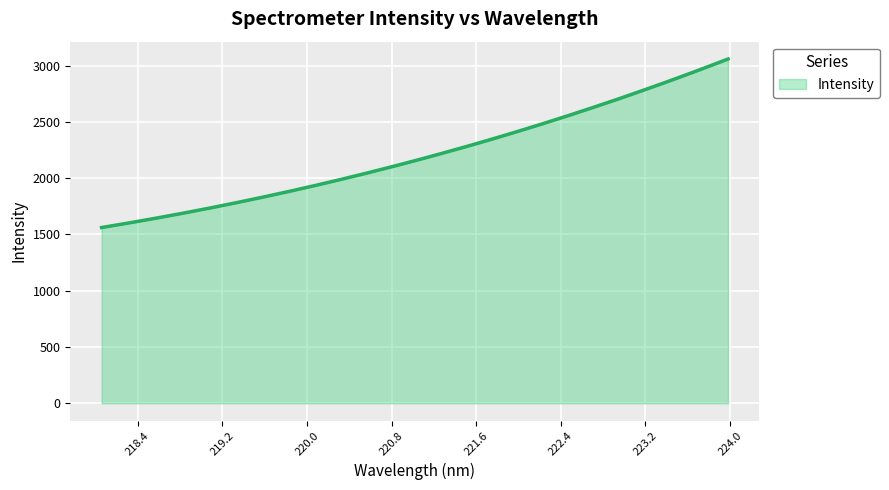

What is the label of the 7th point from the left?

219.2067